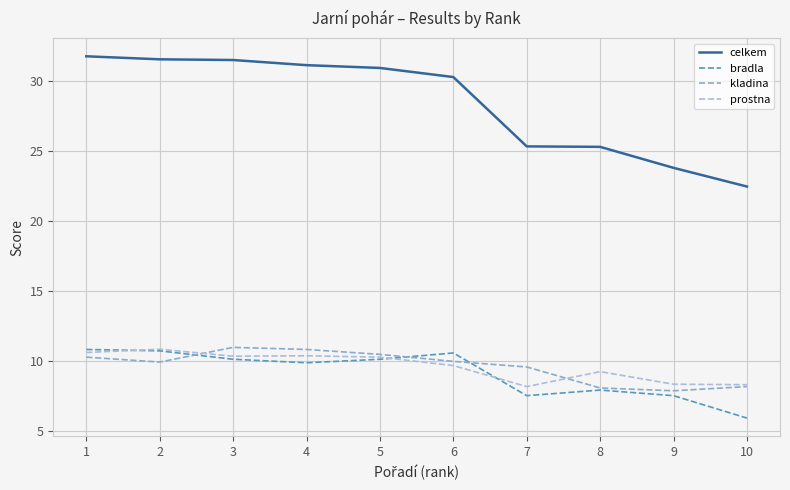

What is the approximate value of kladina at 3?

11.0